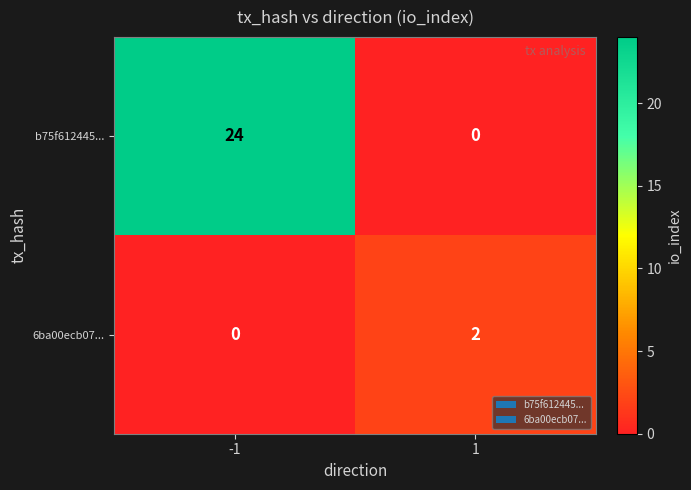

What is the sum of the b75f612445... values at 1 and -1?

24